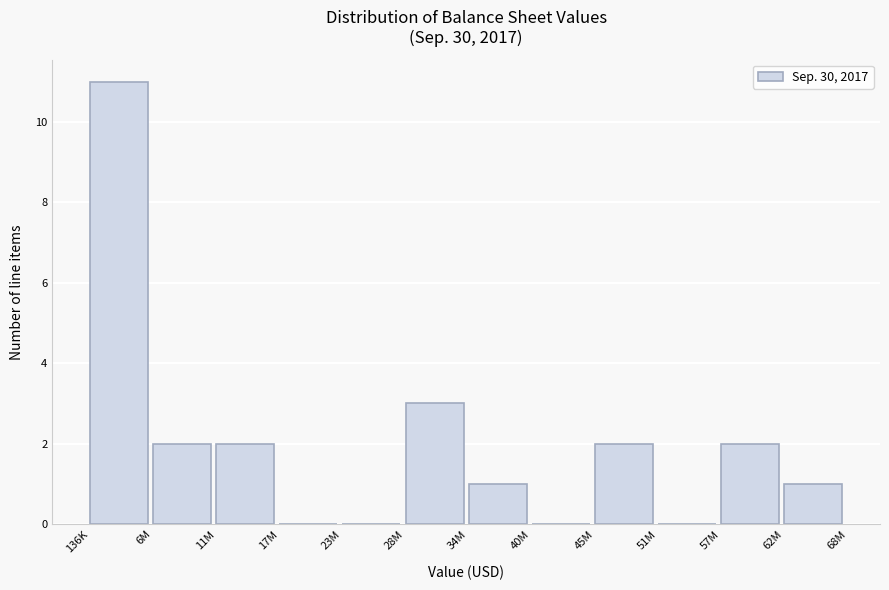

Reading left to right, extract all data points from this chart.

136K=11	6M=2	11M=2	17M=0	23M=0	28M=3	34M=1	40M=0	45M=2	51M=0	57M=2	62M=1